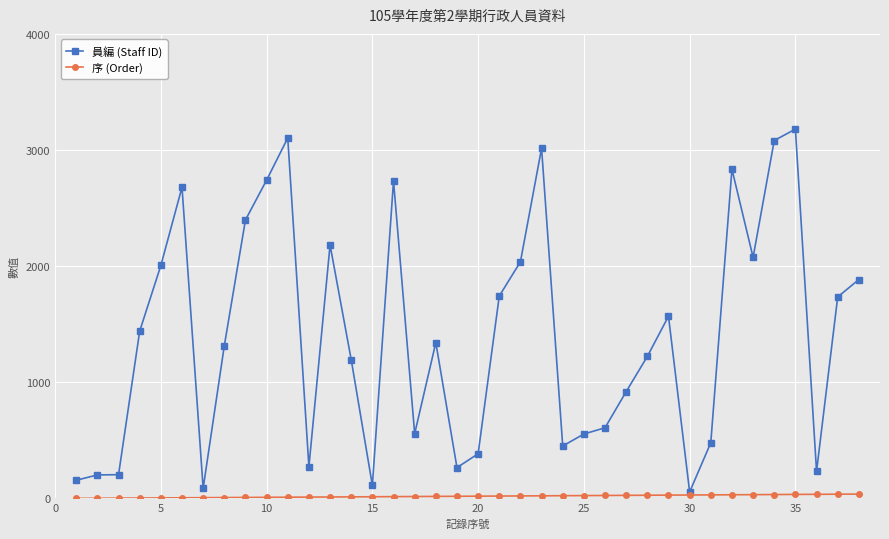

Which series has the largest total across all categories?

員編 (Staff ID)